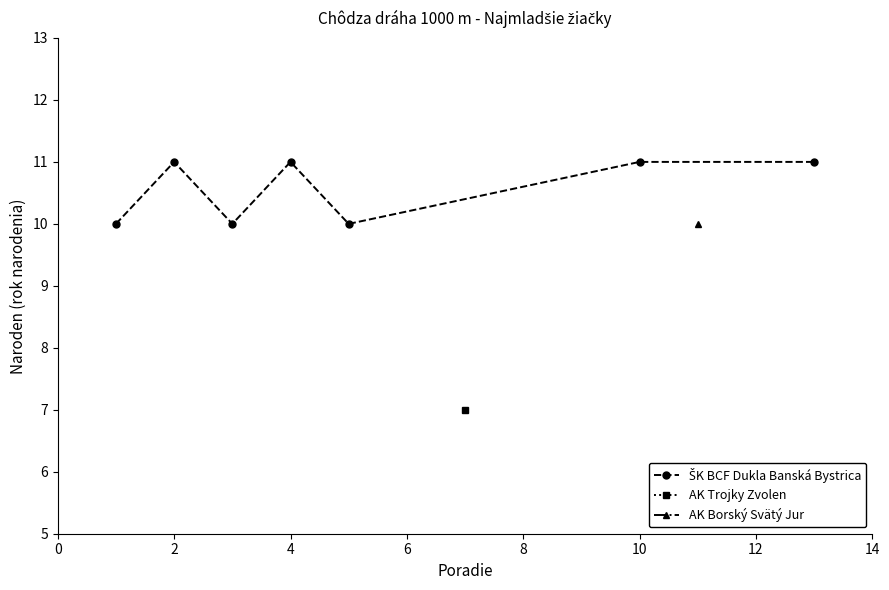

How many interior local valleys (lower than both neighbors) does the data have?

2